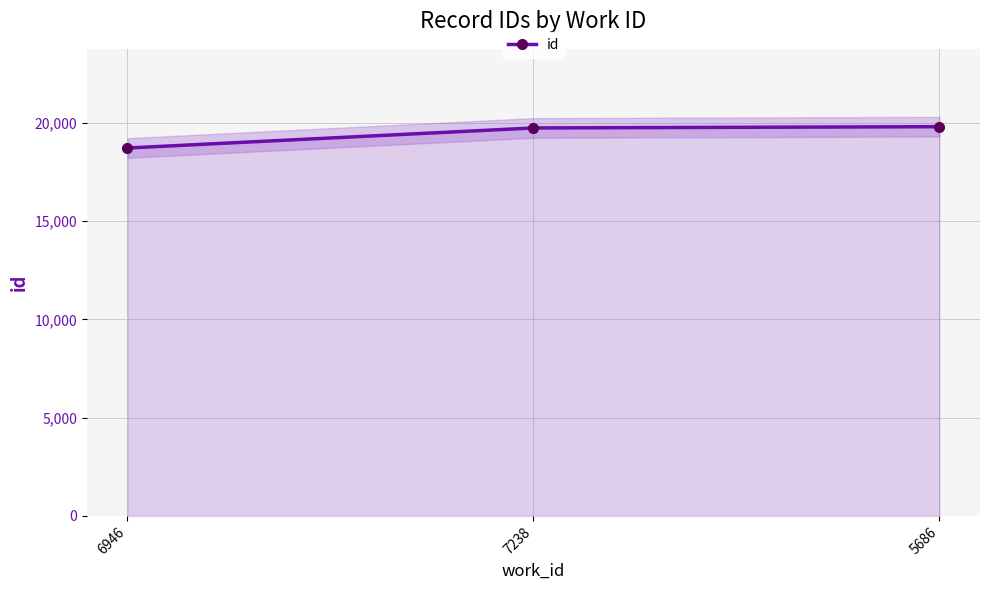

Reading left to right, transcribe all the data shown in this chart.

18716	19736	19801